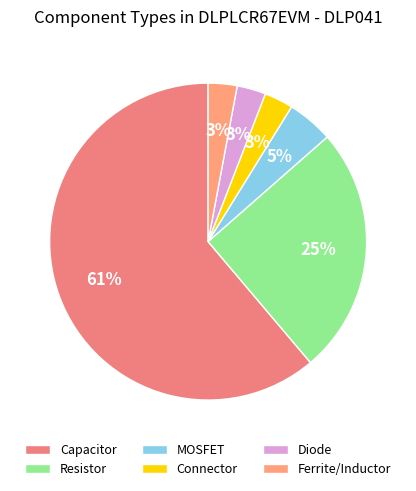

Count the number of slices in the pie.

6